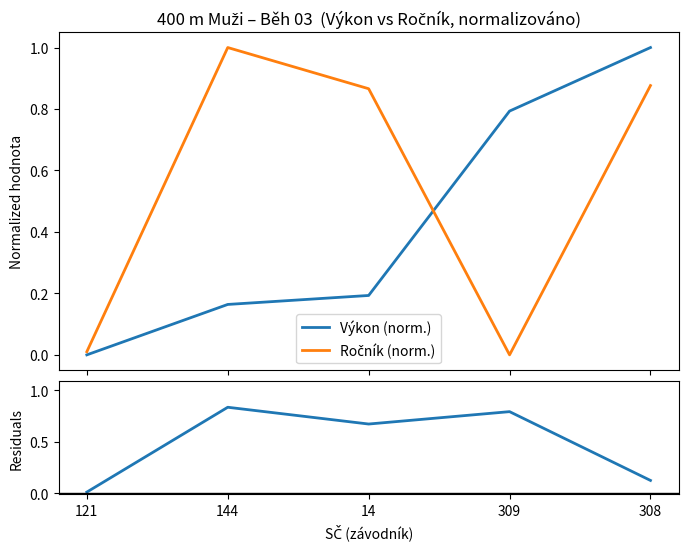

Which label corresponds to the largest value in the chart?

308